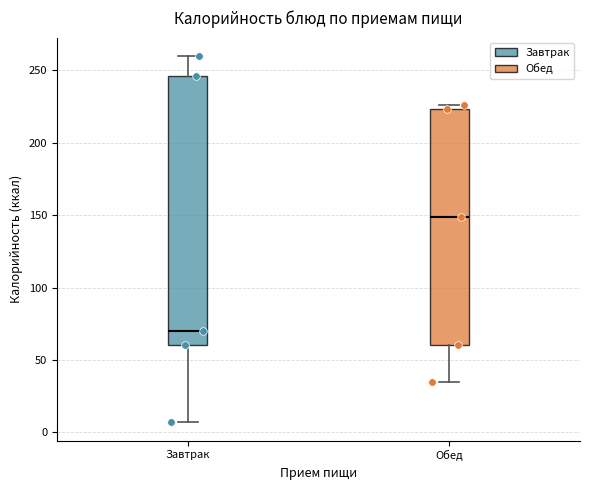

Reading left to right, read every box against the y-axis: the position of its median line, the range the box covers, and the ends of its whiskers. The values are not printed on the chart, so give them approximately, as read against the axis.

Завтрак: median 70, box 60 to 245, whiskers 5 to 260
Обед: median 150, box 60 to 225, whiskers 35 to 225 (just above the box's upper edge)